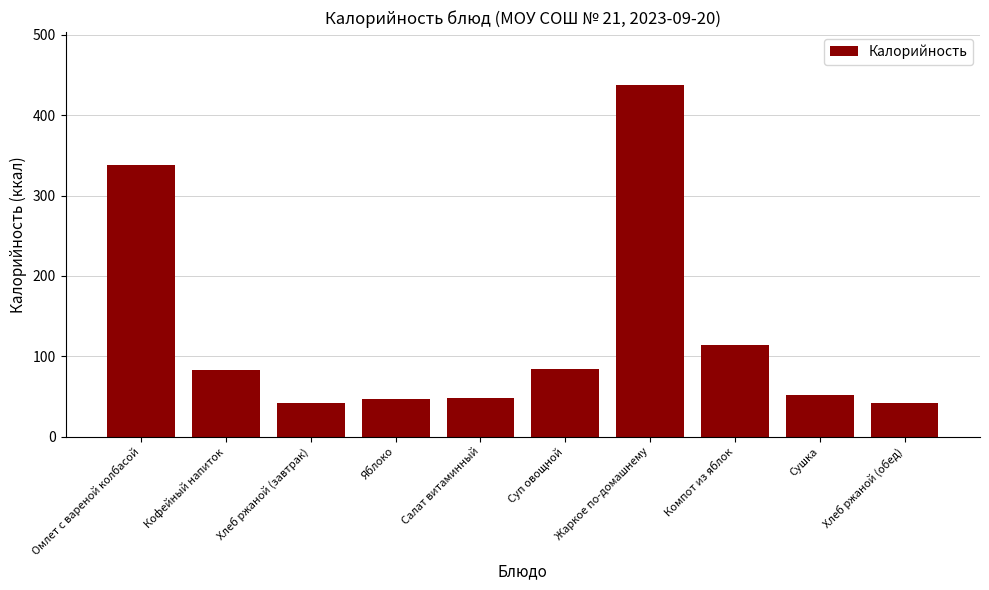

How many data points does each series have?

10